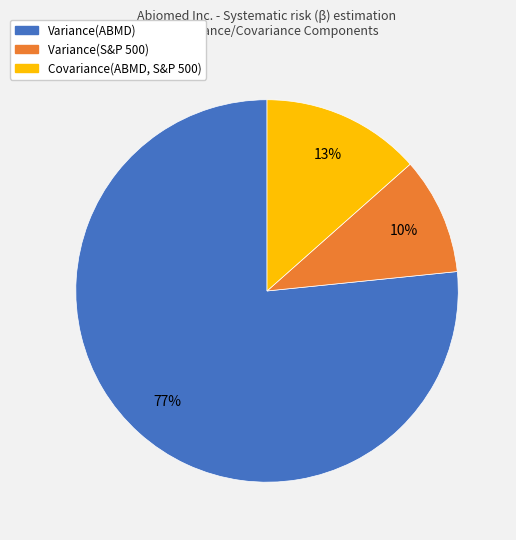

To the nearest percent, what percentage of the pie is Variance(S&P 500)?

10%